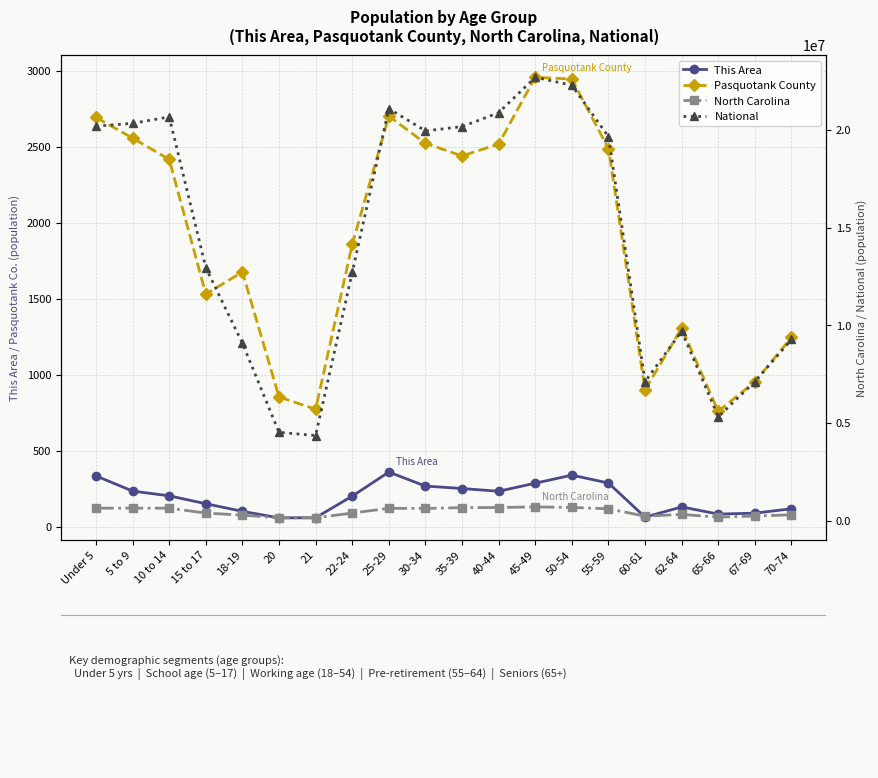

List the series in order of their peak value, lowest first.

This Area, Pasquotank County, North Carolina, National